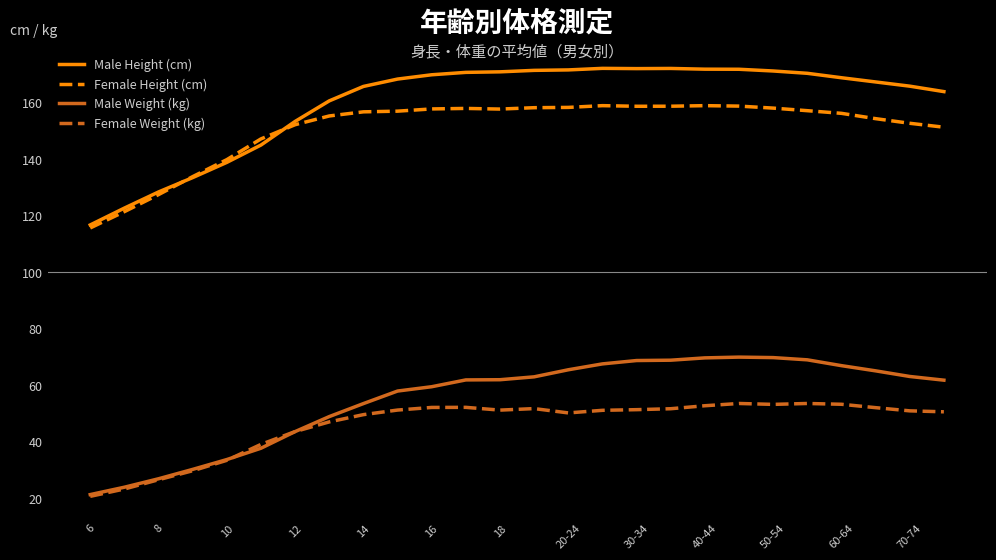

Which series has the largest total across all categories?

Male Height (cm)